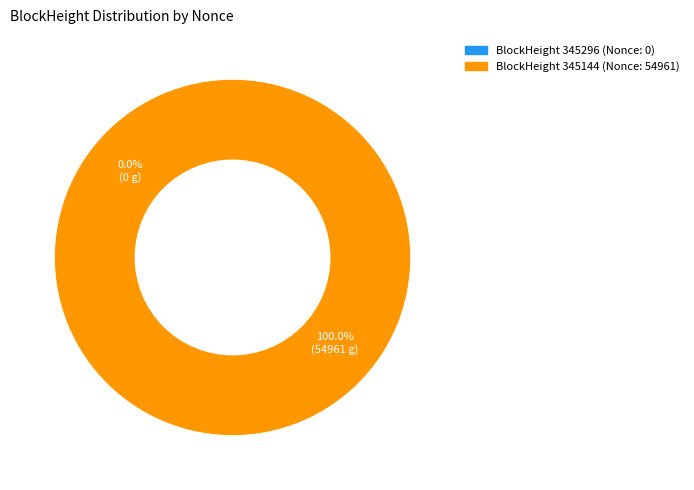

To the nearest percent, what is the combined percentage of 345296 and 345144?

100%